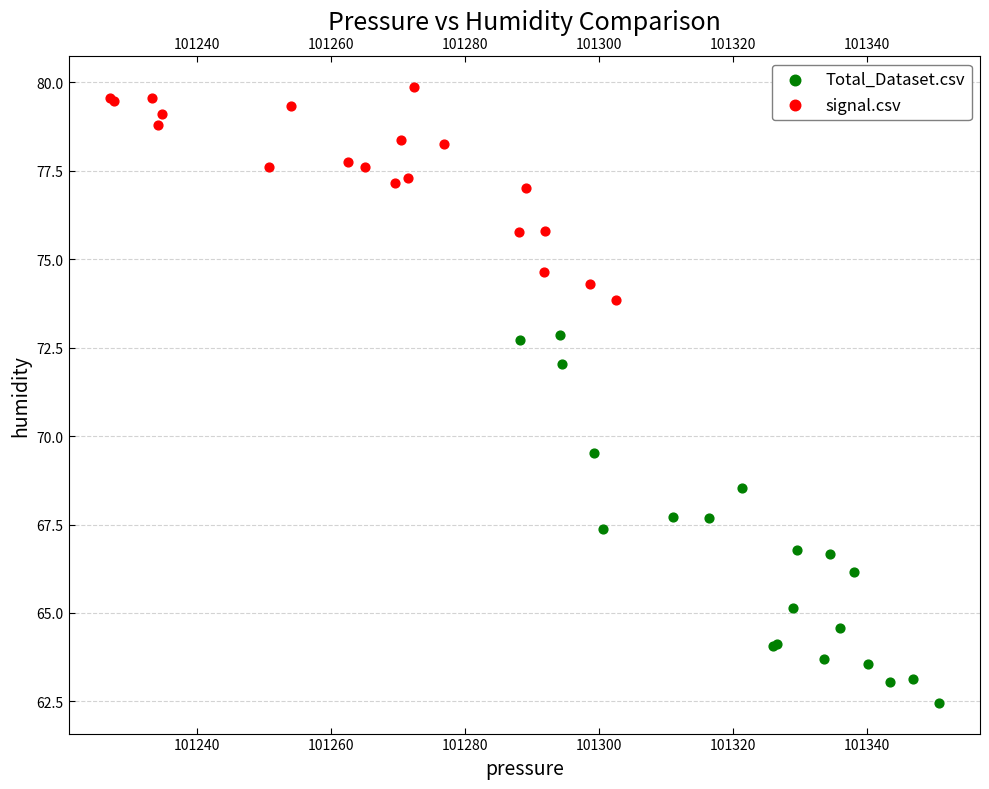

Which series contains the highest Y value?

signal.csv